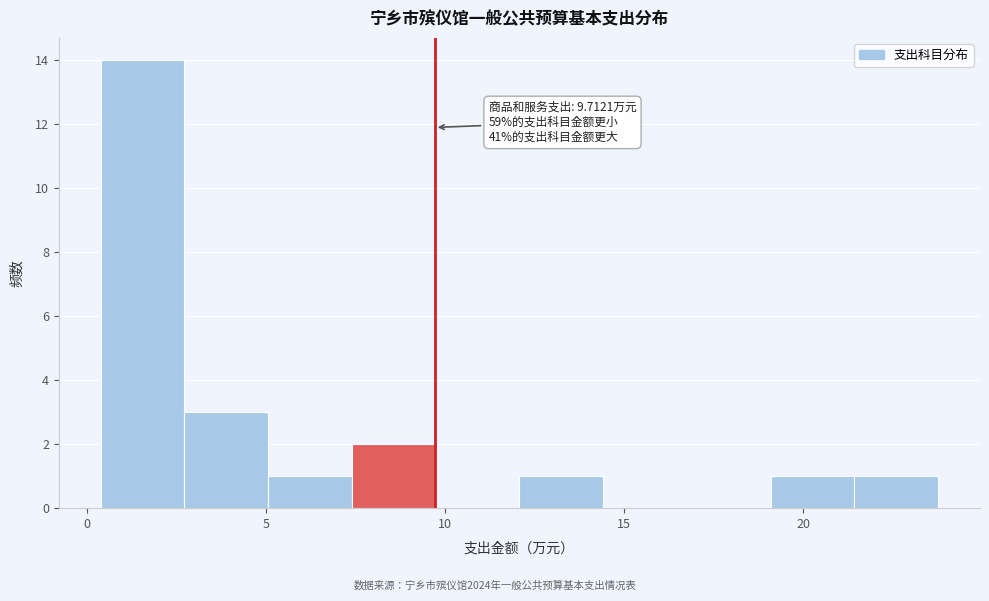

Over which range of the x-axis is the bar tallest?

0.5 to 2.5